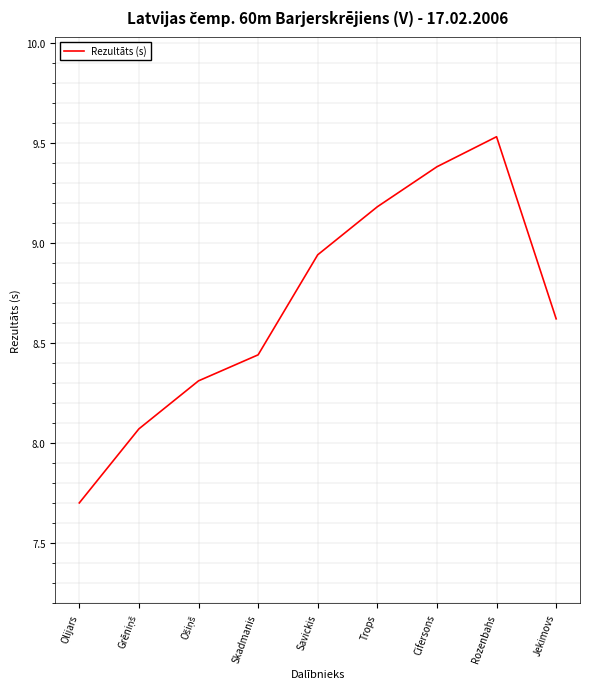

Which category has the lowest value across all series?

Olijars